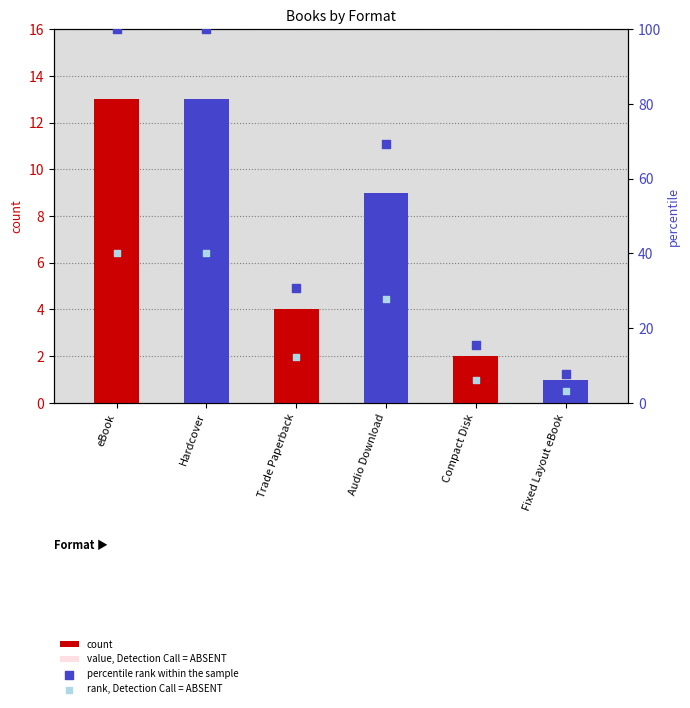

At which category is the sum across all series the highest?

eBook